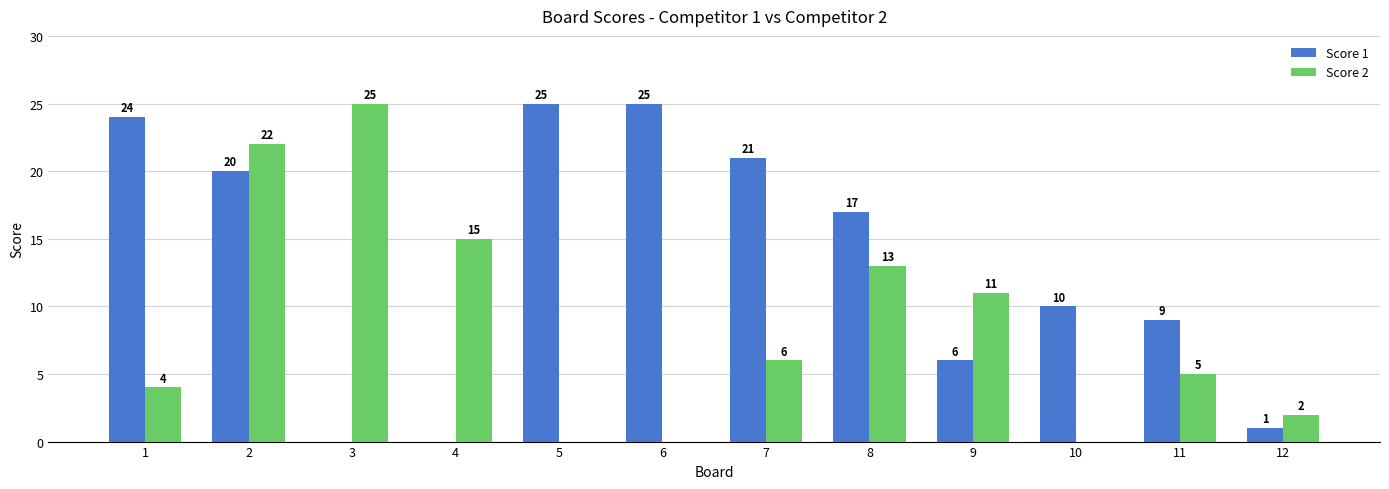

What value does the Score 1 series have at 9, to the nearest 10?

10